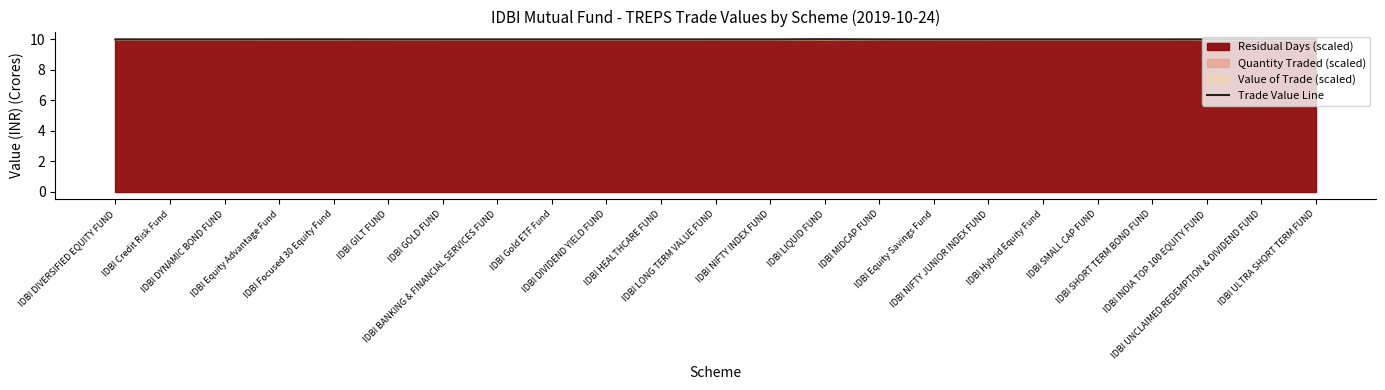

What position from the left is IDBI NIFTY INDEX FUND?

13